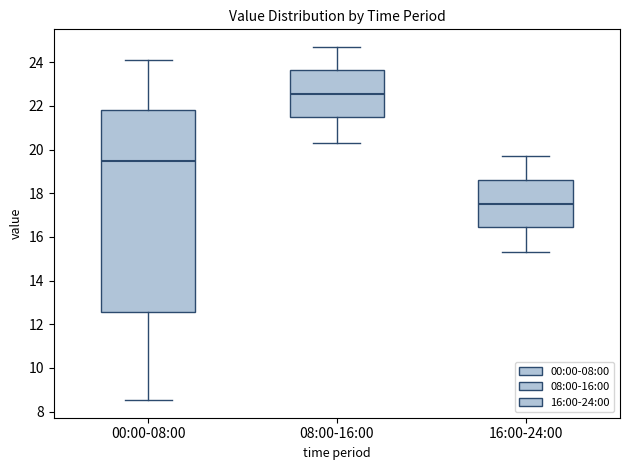

Reading left to right, transcribe this box plot: for each box, give where its median line is, the range the box spans, and where its two whiskers end, as read against the y-axis. The values are not printed on the chart, so give them approximately, as read against the axis.

00:00-08:00: median 19.4, box 12.6 to 21.8, whiskers 8.6 to 24.2
08:00-16:00: median 22.6, box 21.4 to 23.6, whiskers 20.4 to 24.8
16:00-24:00: median 17.6, box 16.4 to 18.6, whiskers 15.4 to 19.8